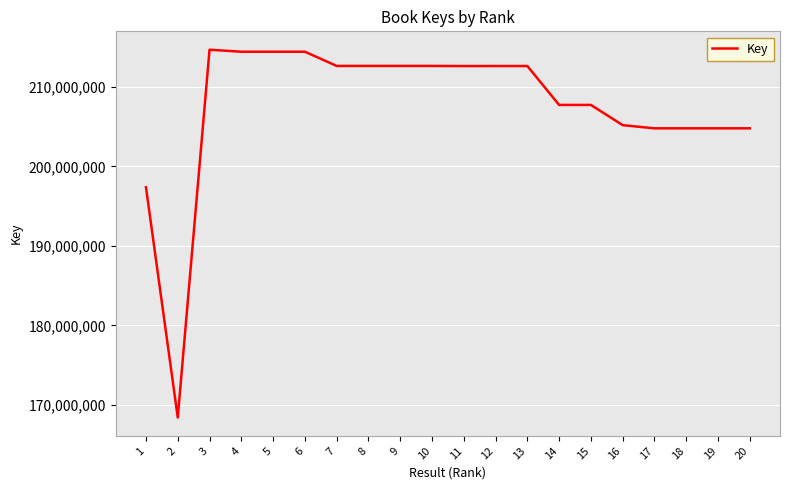

What is the ratio of the value at 3 to the value at 18?

1.0